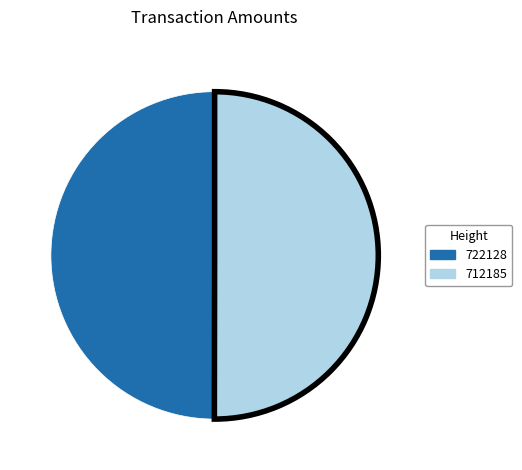

What is the ratio of the value at 722128 to the value at 712185?

1.0